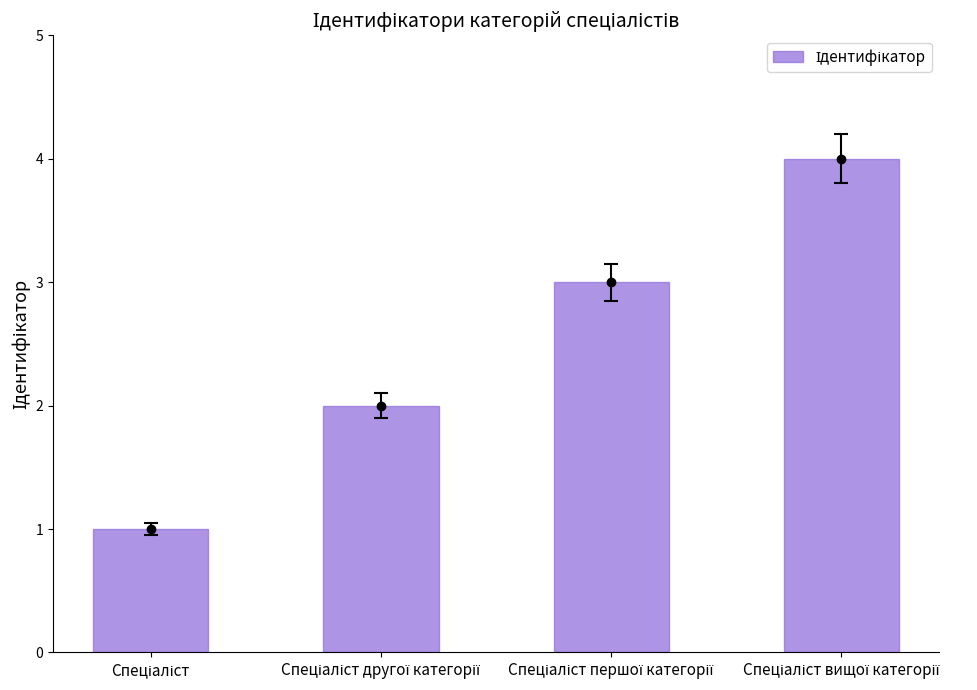

What is the value of the 4th bar from the left?

4